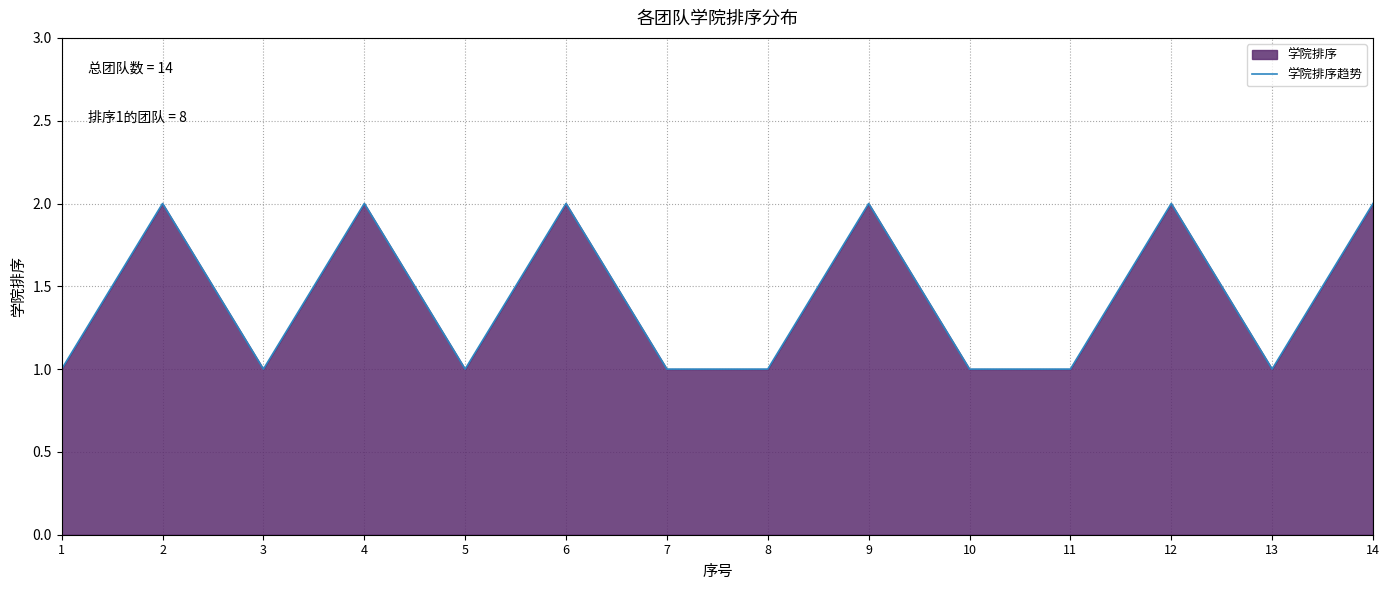

Read the value at 13.

1